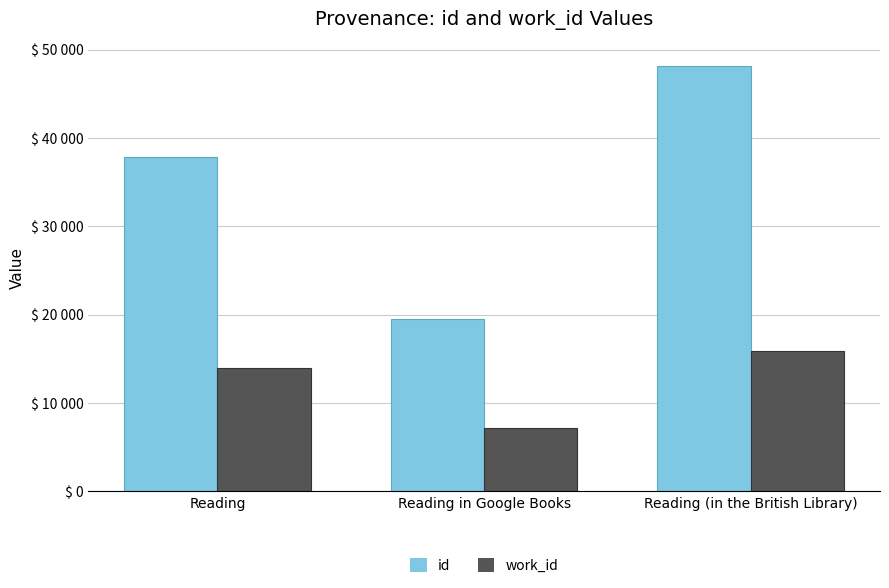

What is the average value of the id series?

35197